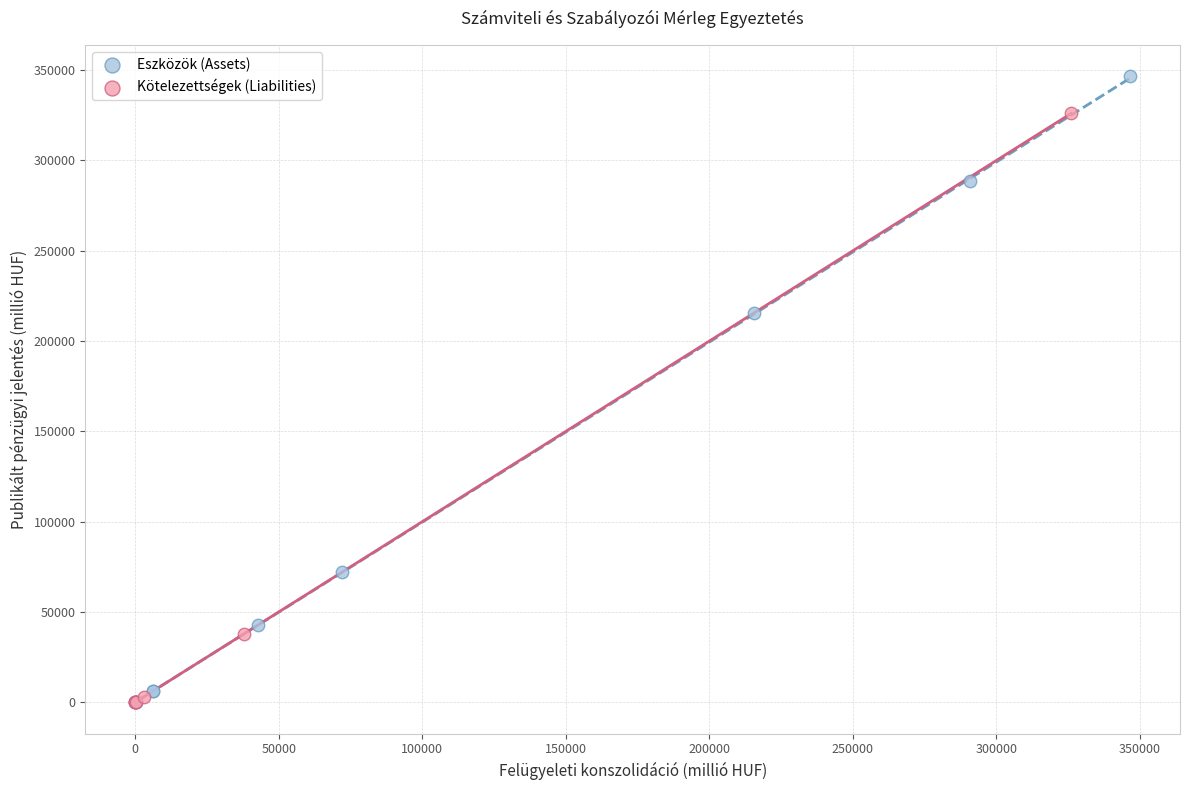

Which series reaches the maximum Y coordinate?

Eszközök (Assets)